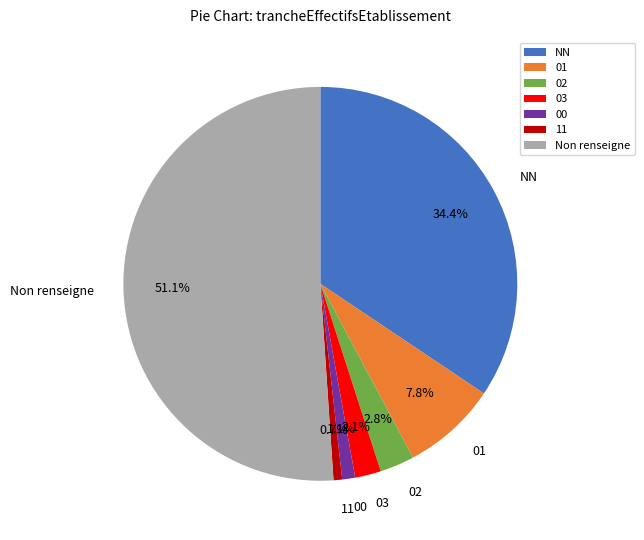

Do 03 and 02 together represent more than half of the pie?

No